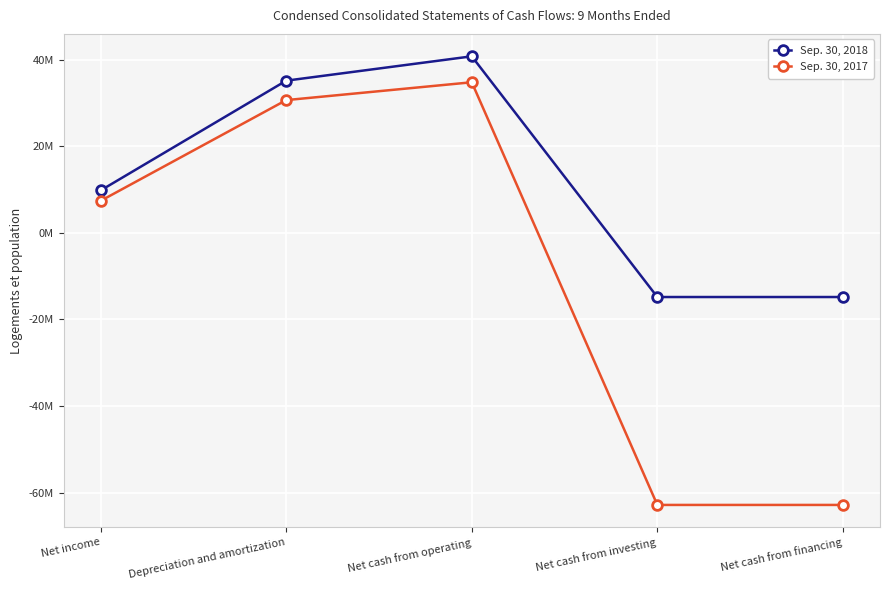

What is the value of the Sep. 30, 2017 point at the 4th from the left?

-62849000